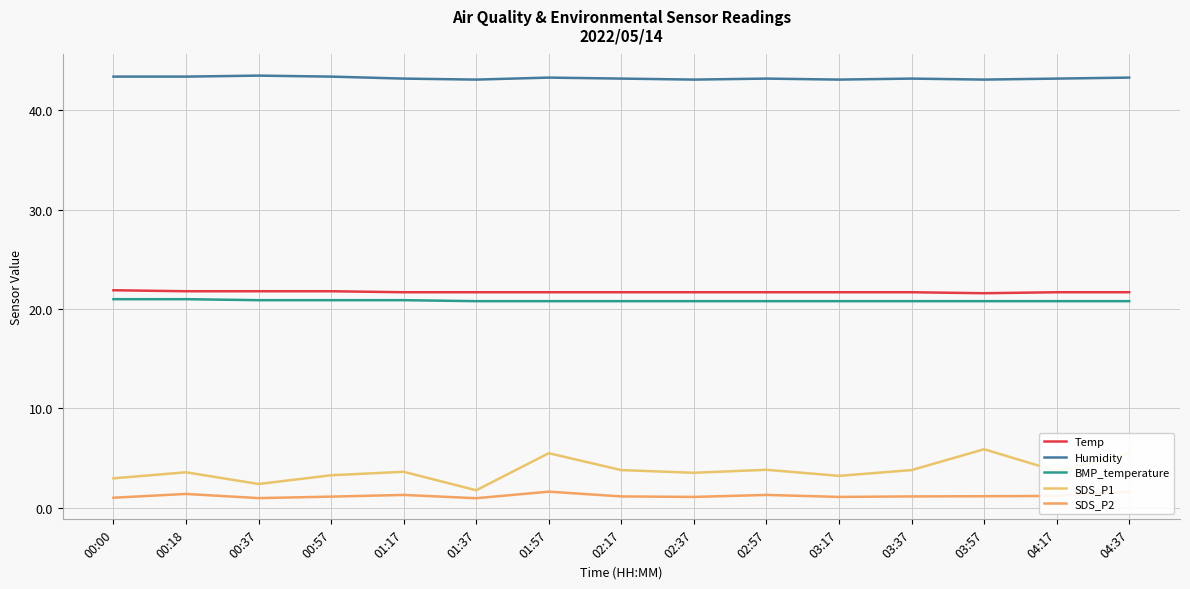

What is the highest value of the SDS_P2 series?

1.6